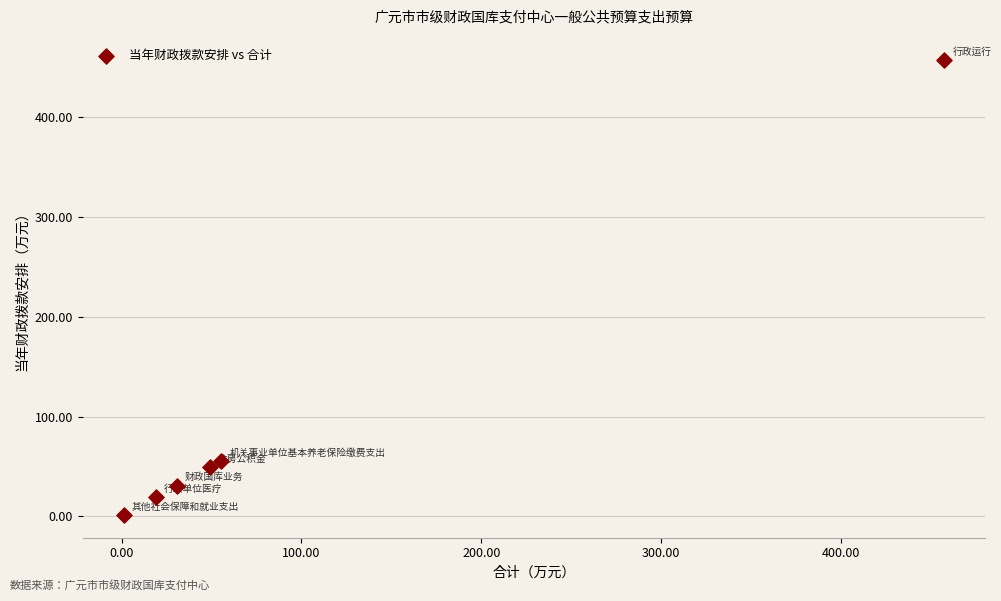

What is the range of X values (max minus min)?

456.1